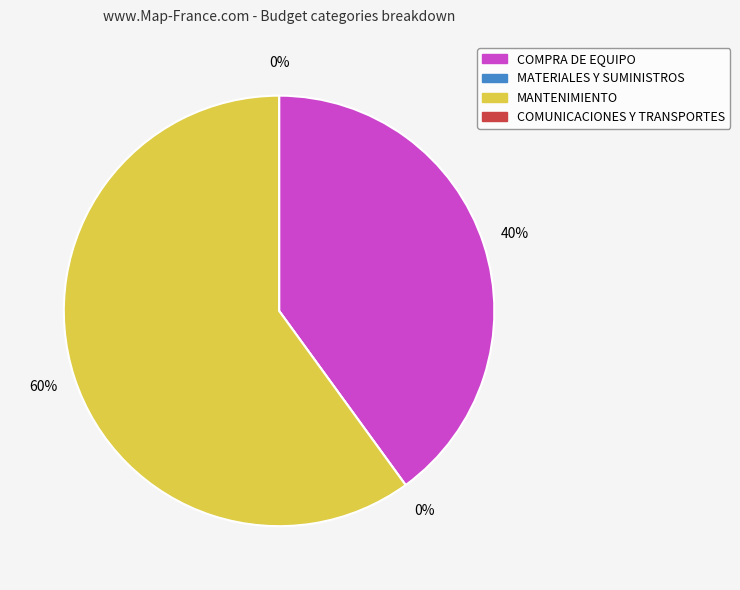

To the nearest percent, what is the difference between the COMPRA DE EQUIPO and COMUNICACIONES Y TRANSPORTES slice percentages?

40%